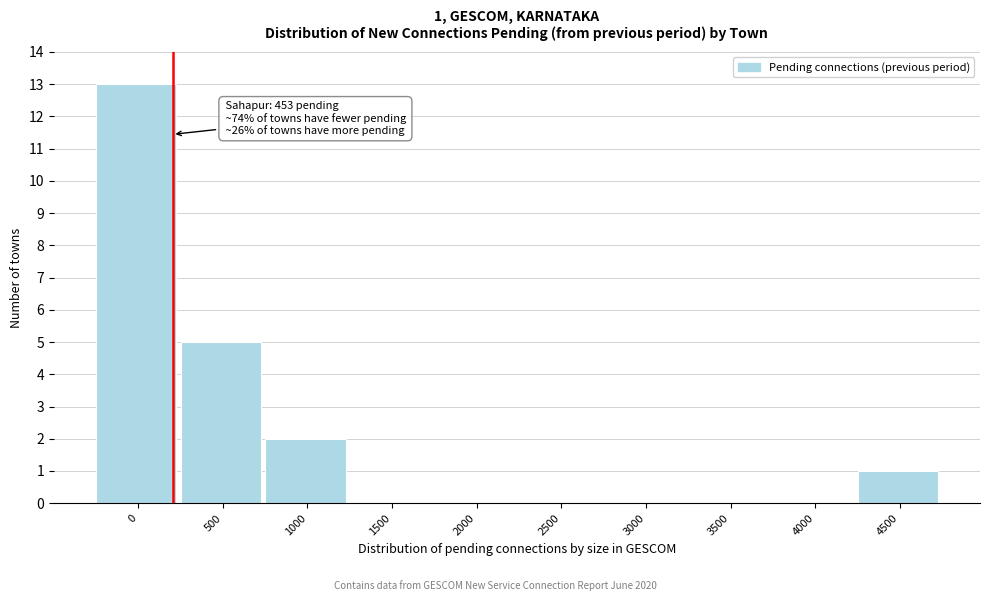

Reading right to left, extract all data points from this chart.

4500=1	4000=0	3500=0	3000=0	2500=0	2000=0	1500=0	1000=2	500=5	0=13